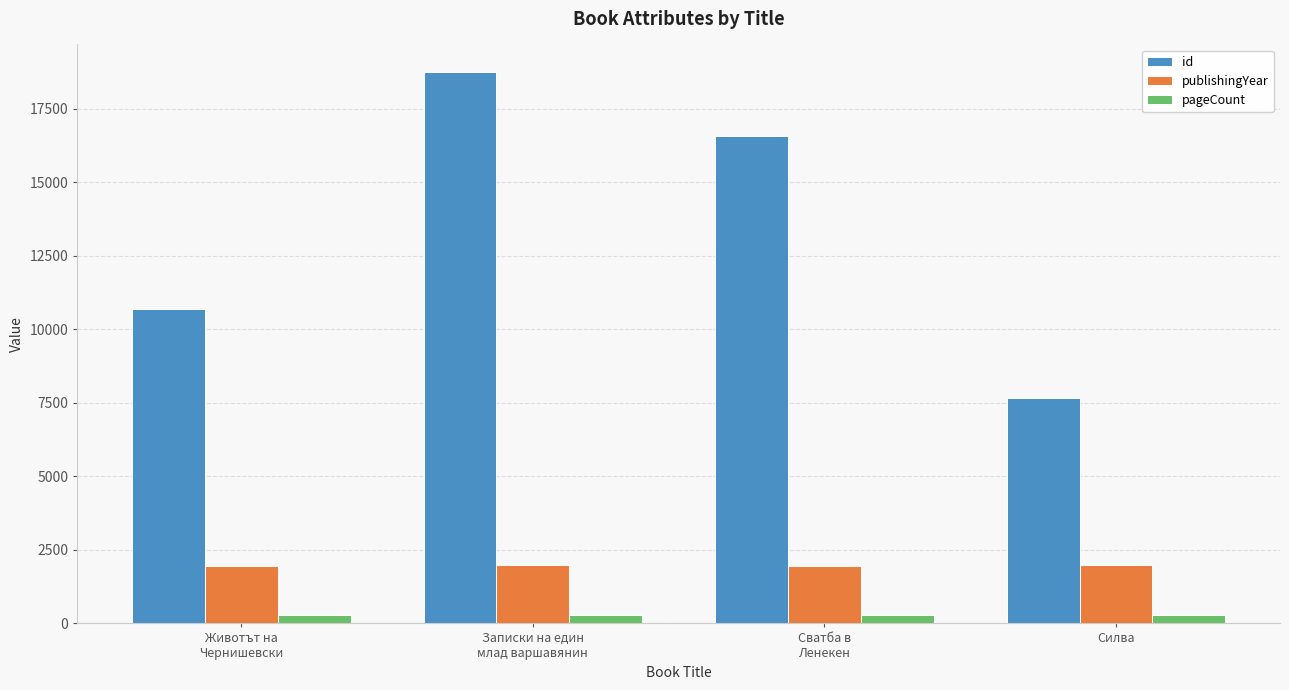

At how many categories does at least one series exceed 8932?

3